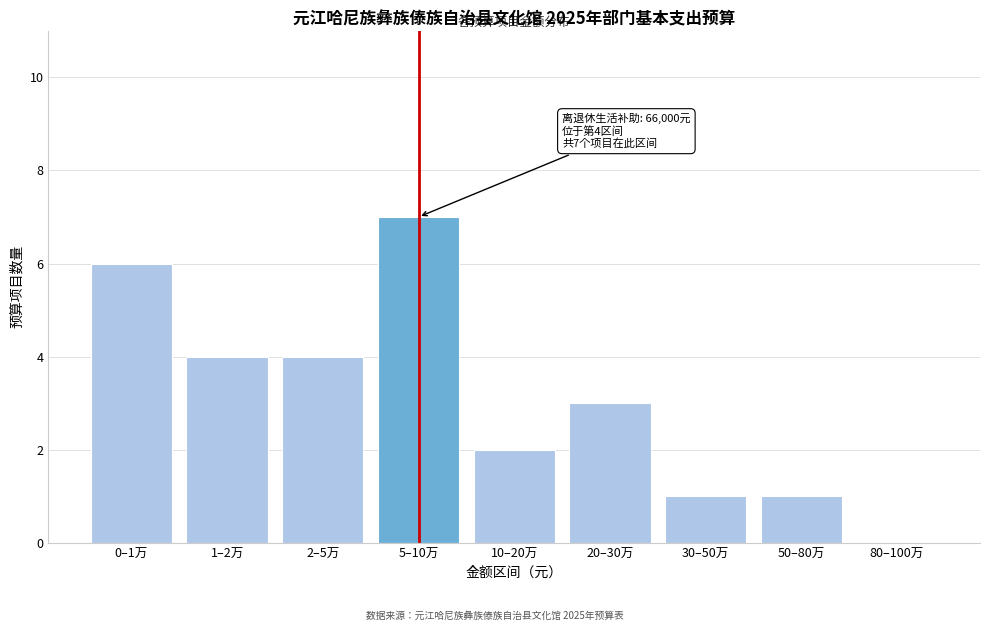

Reading left to right, list all the values displayed in this chart.

0–1万=6	1–2万=4	2–5万=4	5–10万=7	10–20万=2	20–30万=3	30–50万=1	50–80万=1	80–100万=0